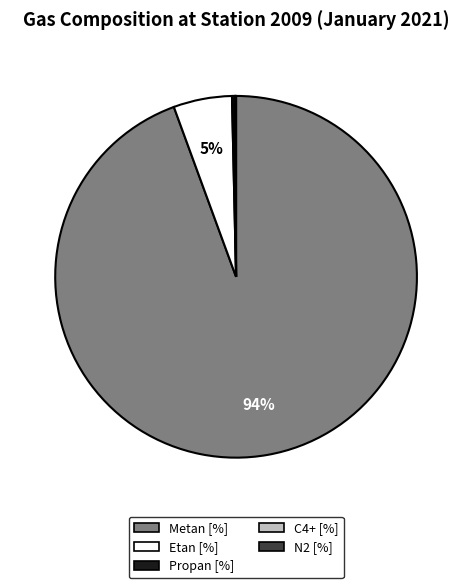

What is the largest slice in the pie chart?

Metan [%]